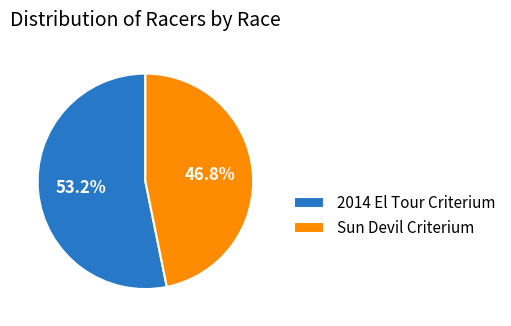

Which has a higher value, Sun Devil Criterium or 2014 El Tour Criterium?

2014 El Tour Criterium